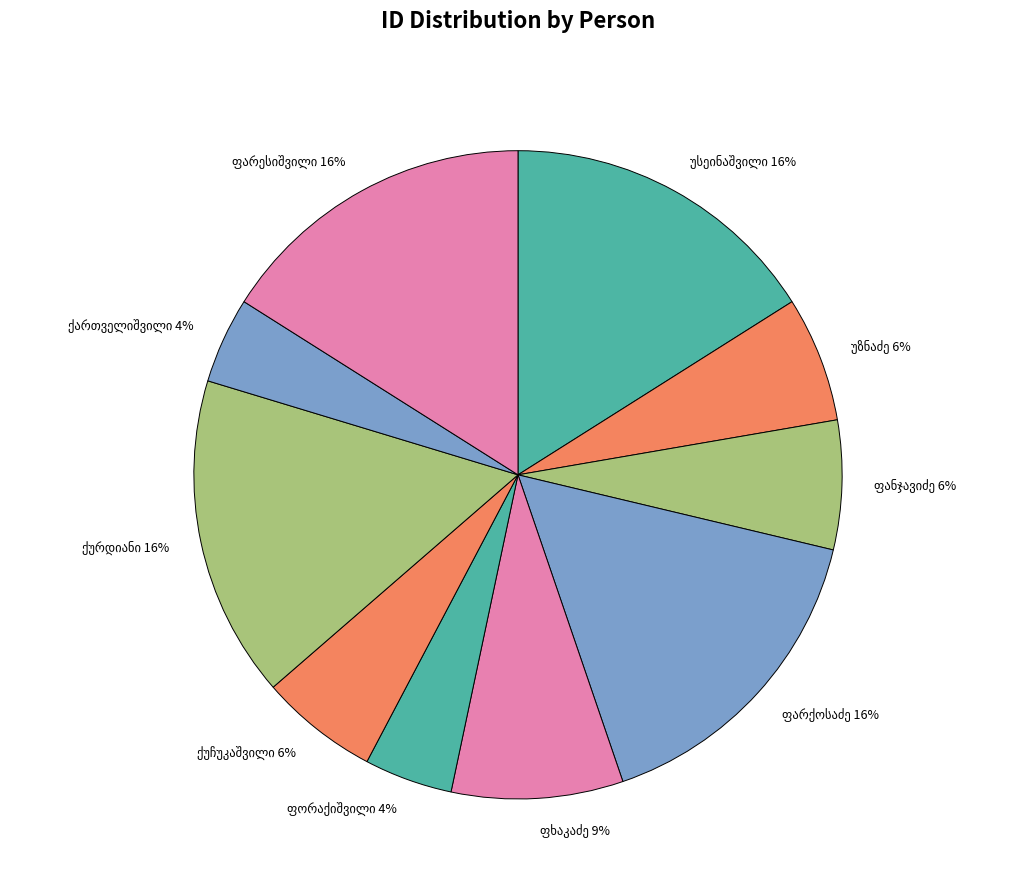

Does any single category account for the majority?

No